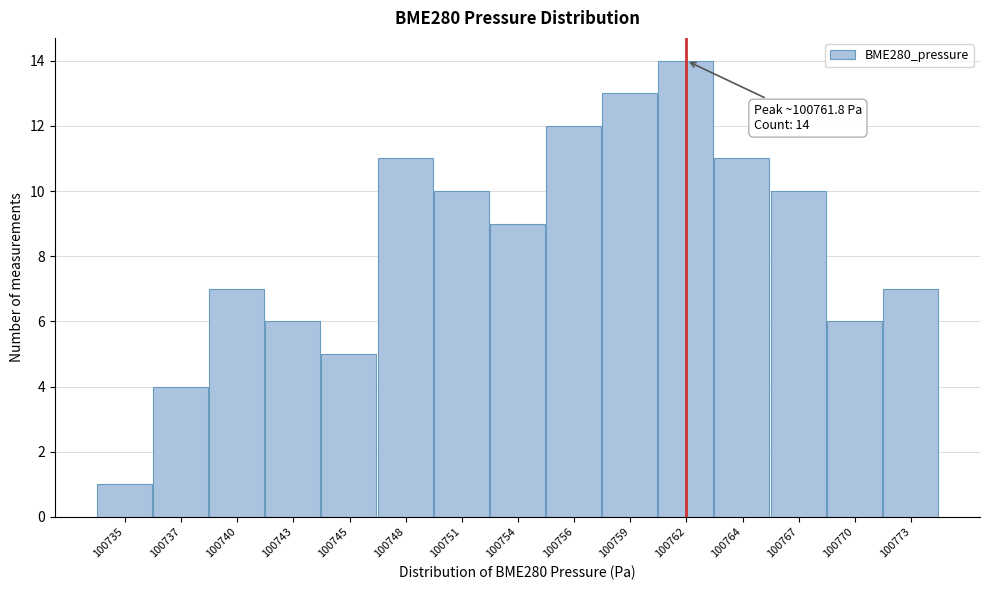

Reading left to right, extract all data points from this chart.

100735=1	100737=4	100740=7	100743=6	100745=5	100748=11	100751=10	100754=9	100756=12	100759=13	100762=14	100764=11	100767=10	100770=6	100773=7